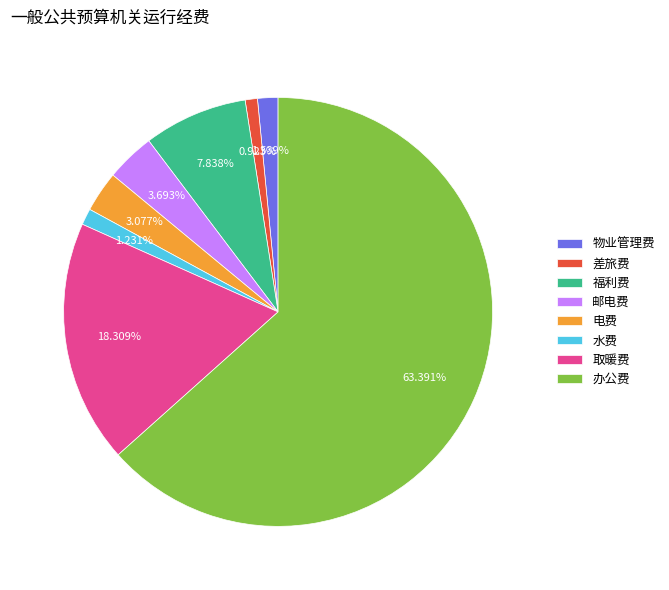

Combined, do 物业管理费 and 取暖费 account for over 50%?

No